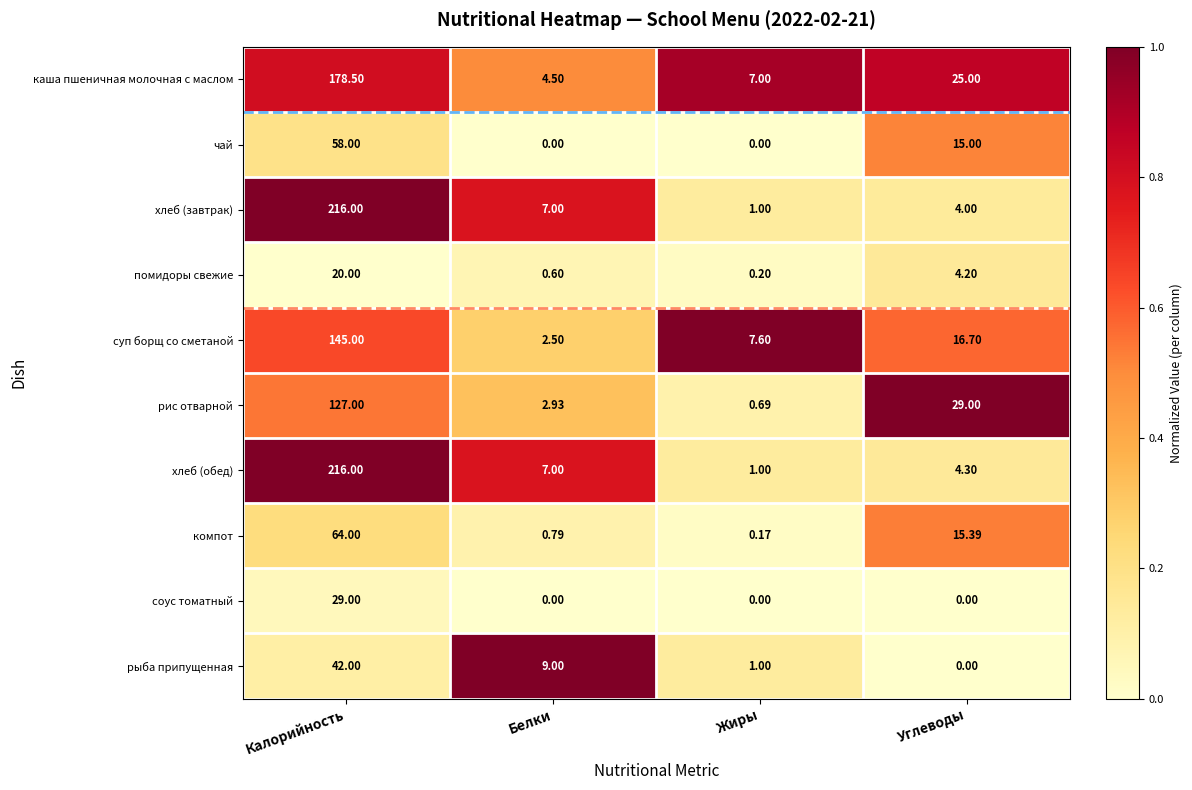

At which label is рис отварной closest to 63?

Углеводы